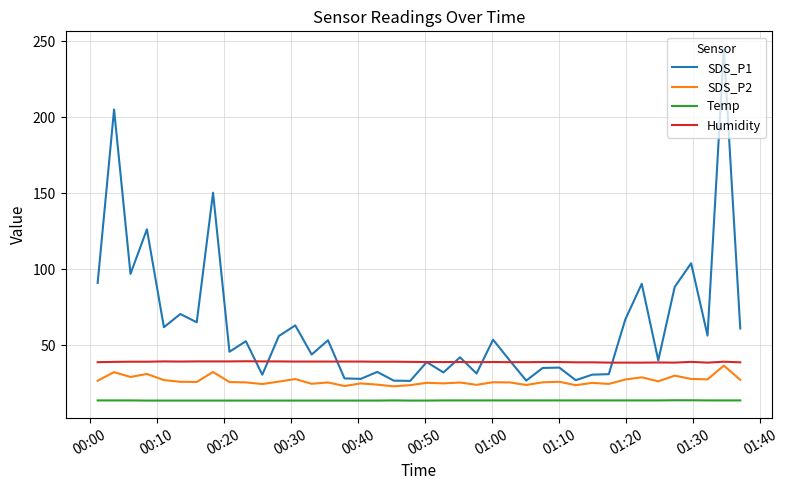

What is the difference between the maximum and minimum values in the SDS_P2 series?

13.7